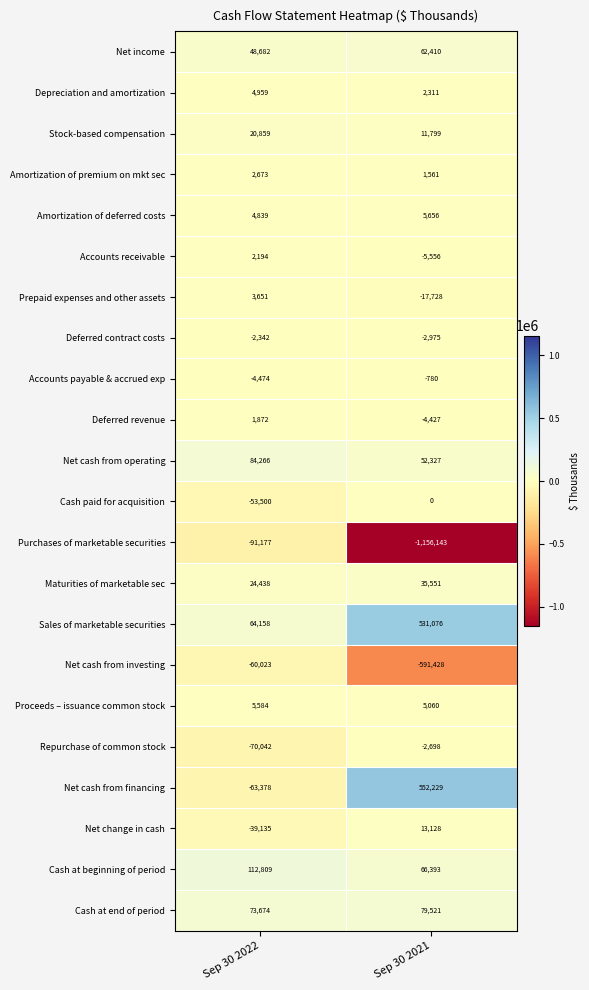

At which label is Cash paid for acquisition closest to -26750?

Sep 30 2022